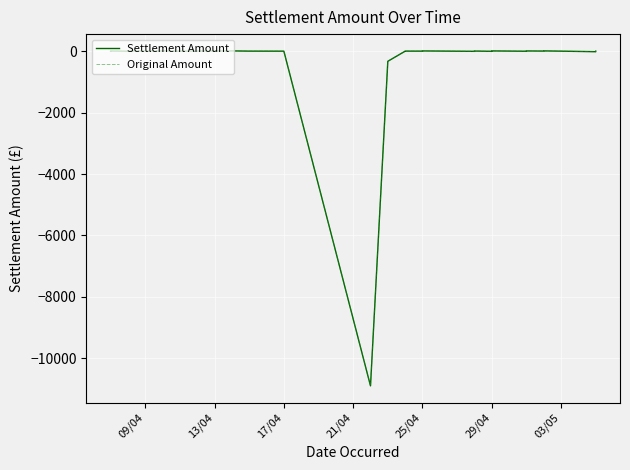

How many lines are shown in the chart?

2